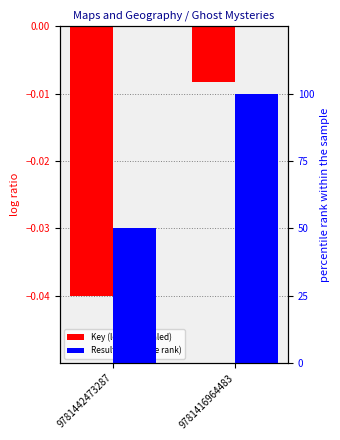

How many data points in Result (percentile rank) are less than 100?

1